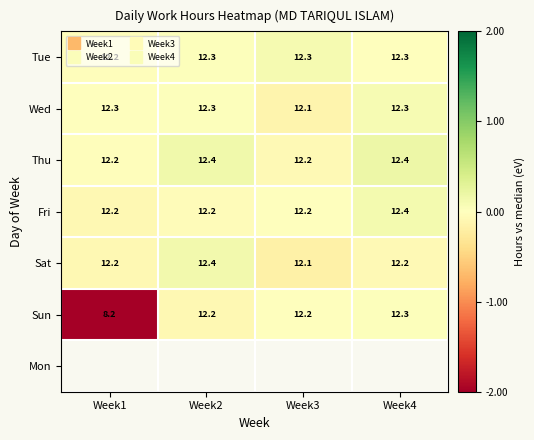

The value of Sat at Week2 is 0.1. True or false?

True